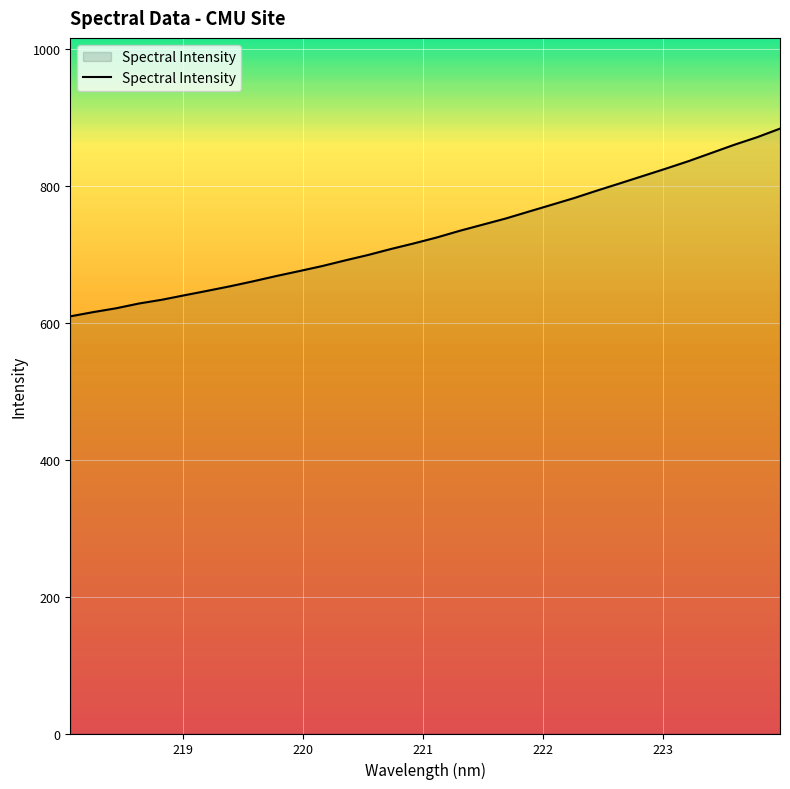

What is the greatest value displayed?

883.6